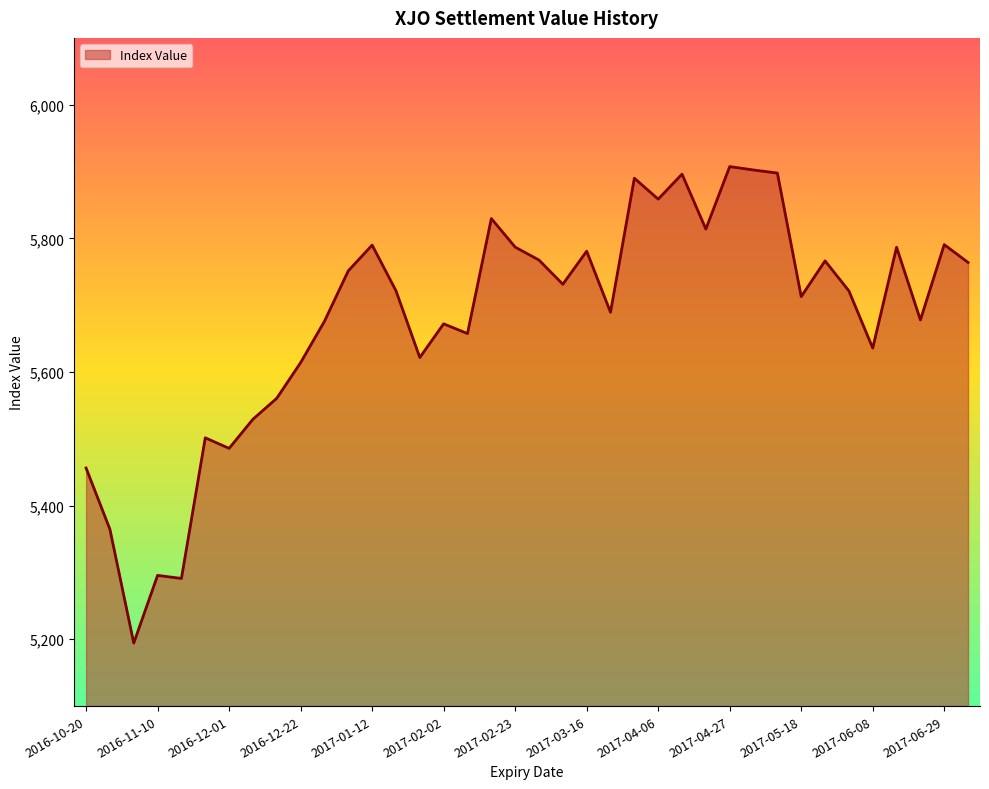

What is the minimum value shown in the chart?

5194.3